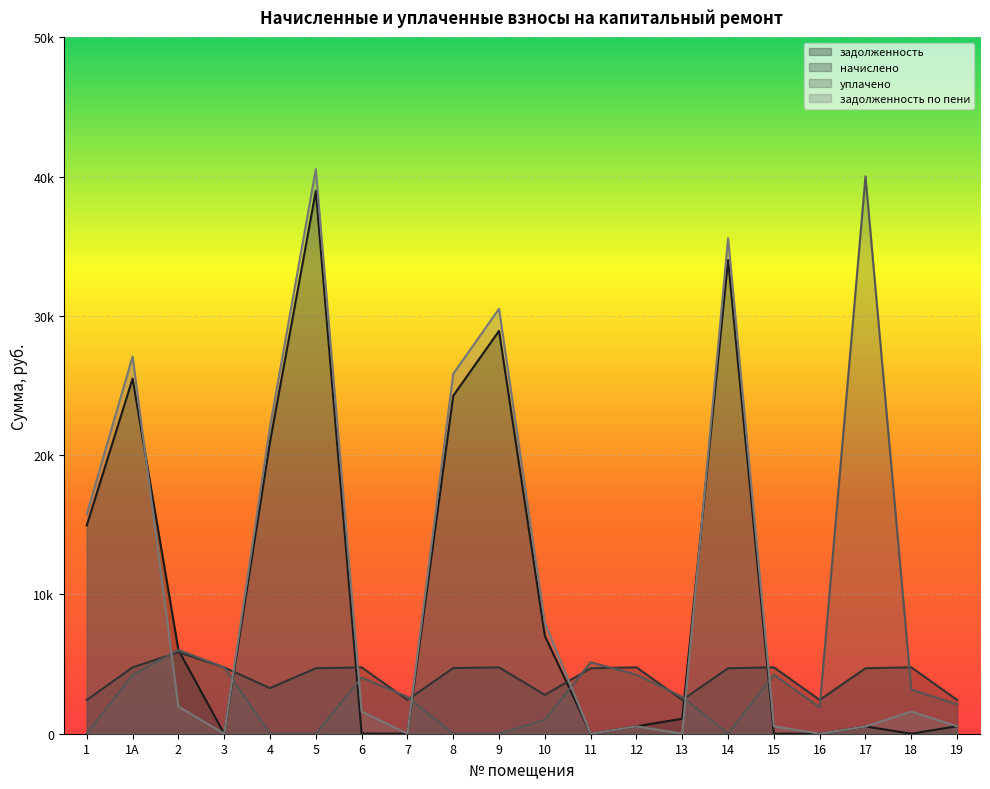

What is the sum of all уплачено values?

86112.8